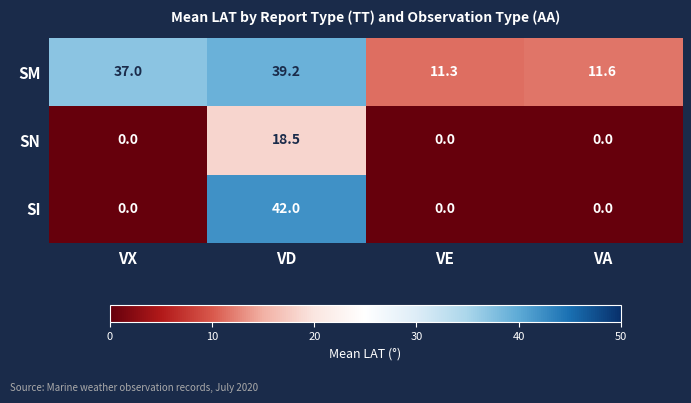

Which series has the widest spread of values?

SI